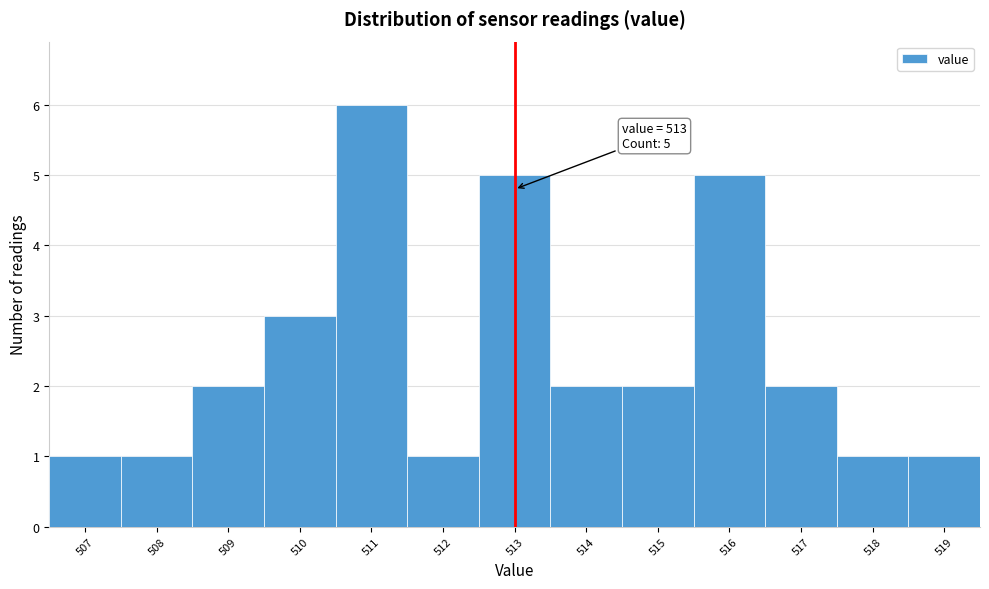

Which range on the x-axis has the tallest bar?

510.5 to 511.5